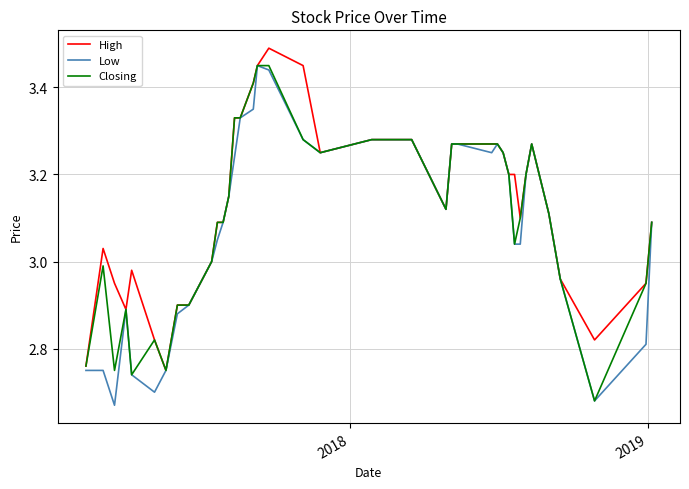

What are all the series names shown in the legend?

High, Low, Closing